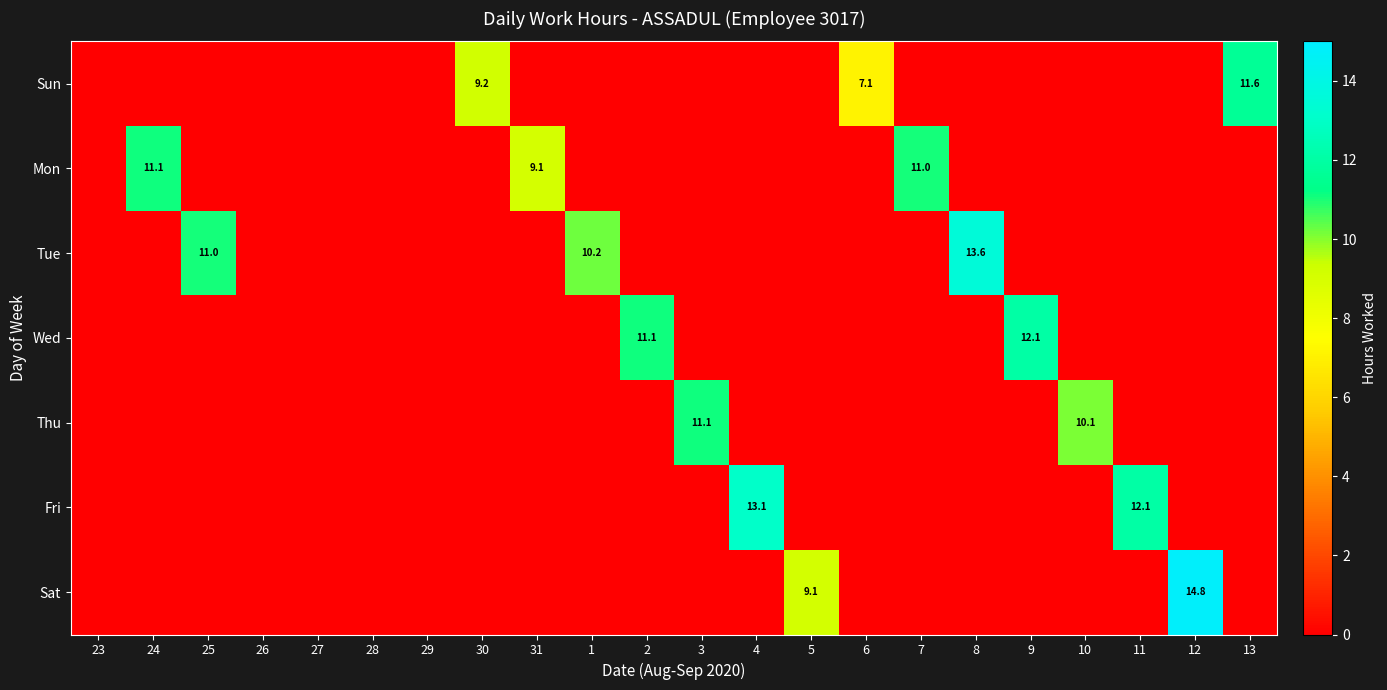

How many categories are shown in the chart?

22